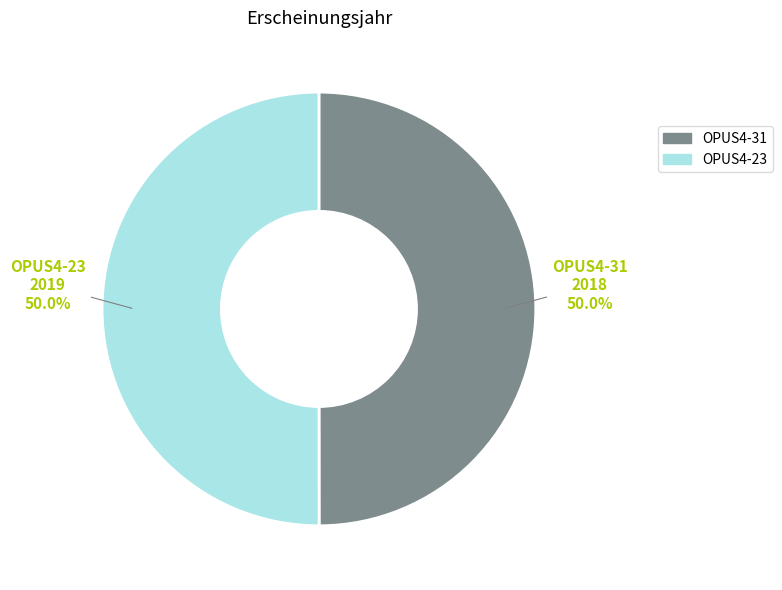

Do OPUS4-23 and OPUS4-31 together represent more than half of the pie?

Yes